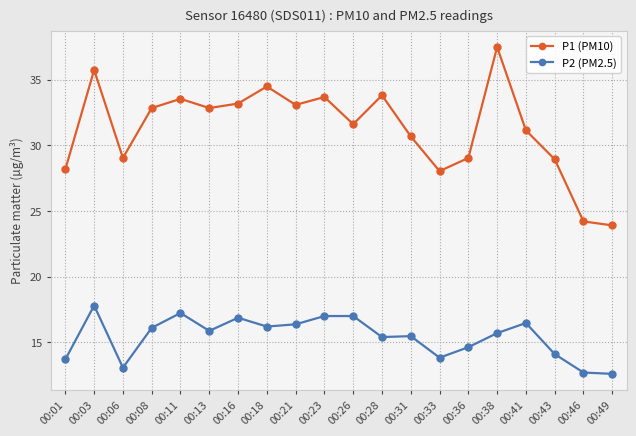

Which series has the largest range (max minus min)?

P1 (PM10)